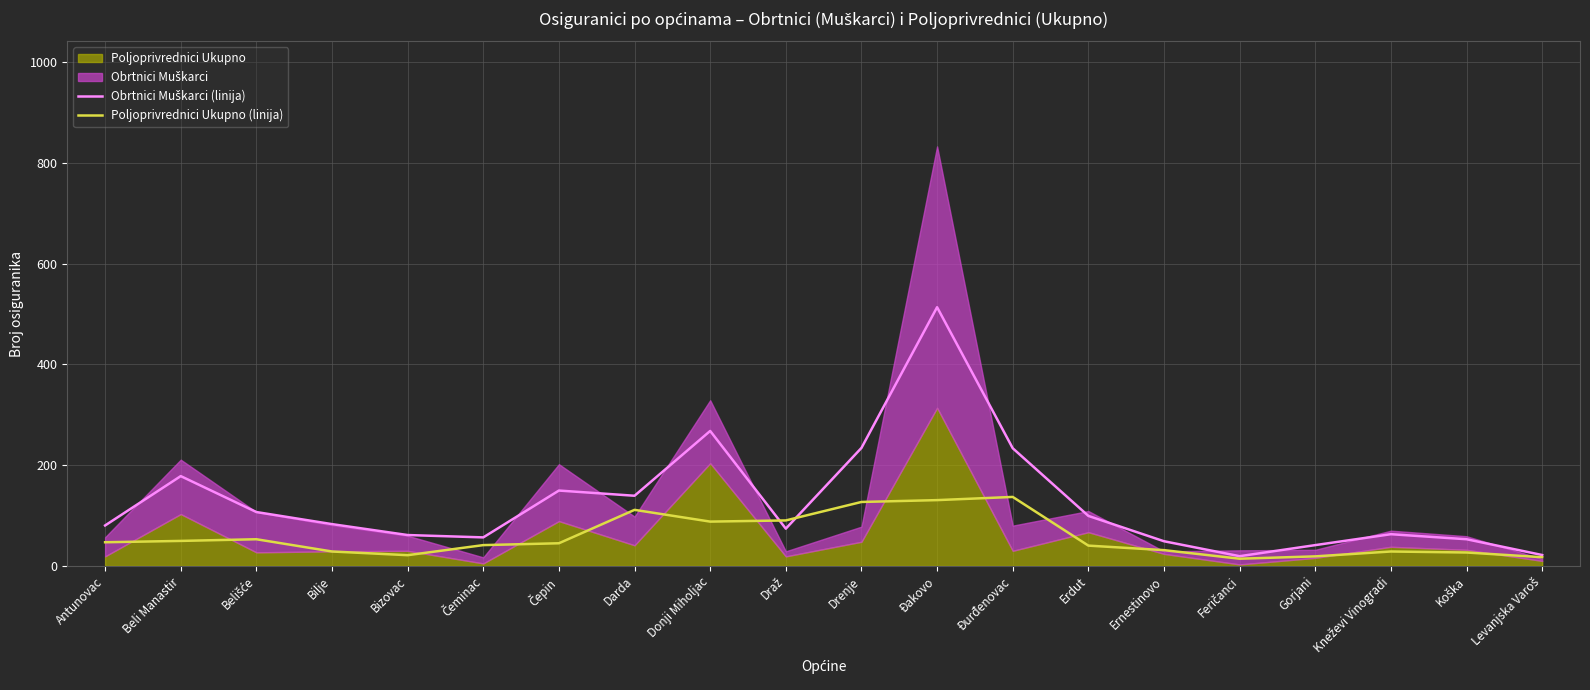

What is the maximum value for Poljoprivrednici Ukupno (linija)?

137.0